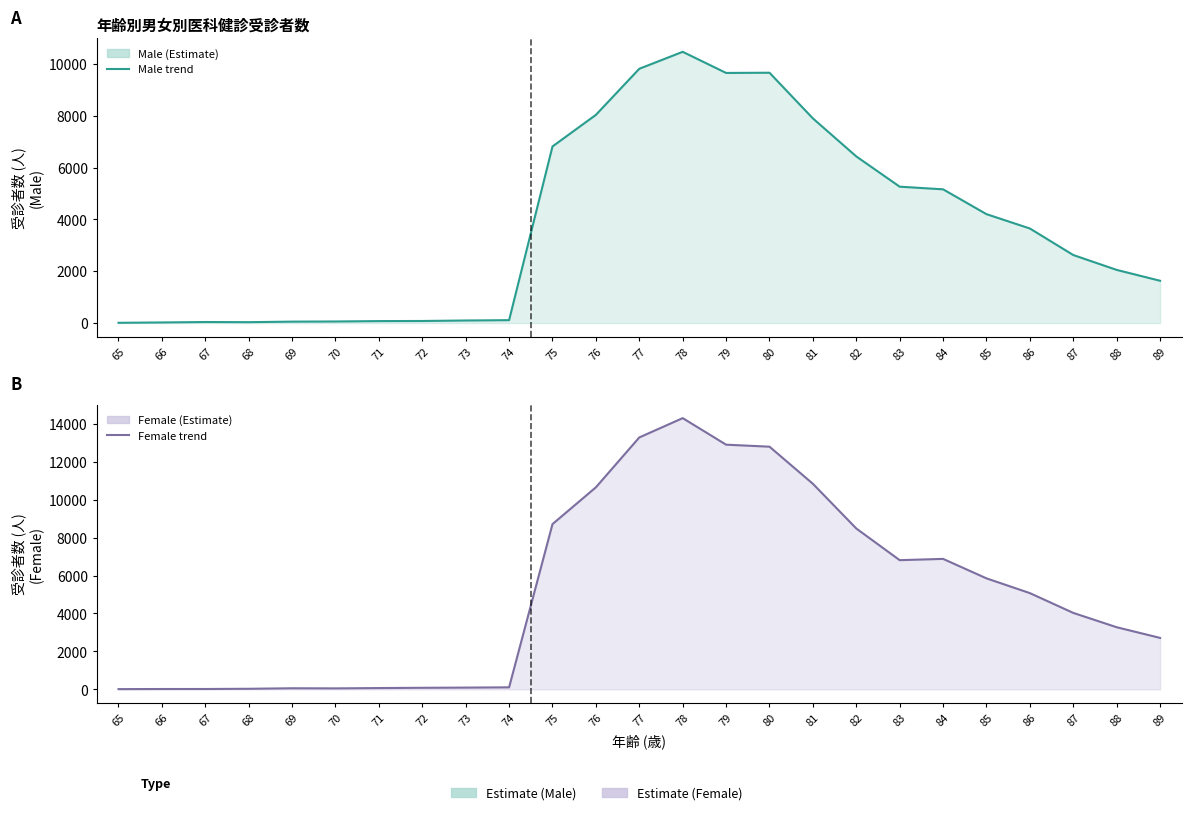

Between 76 and 79, which series saw the biggest shift?

Female line